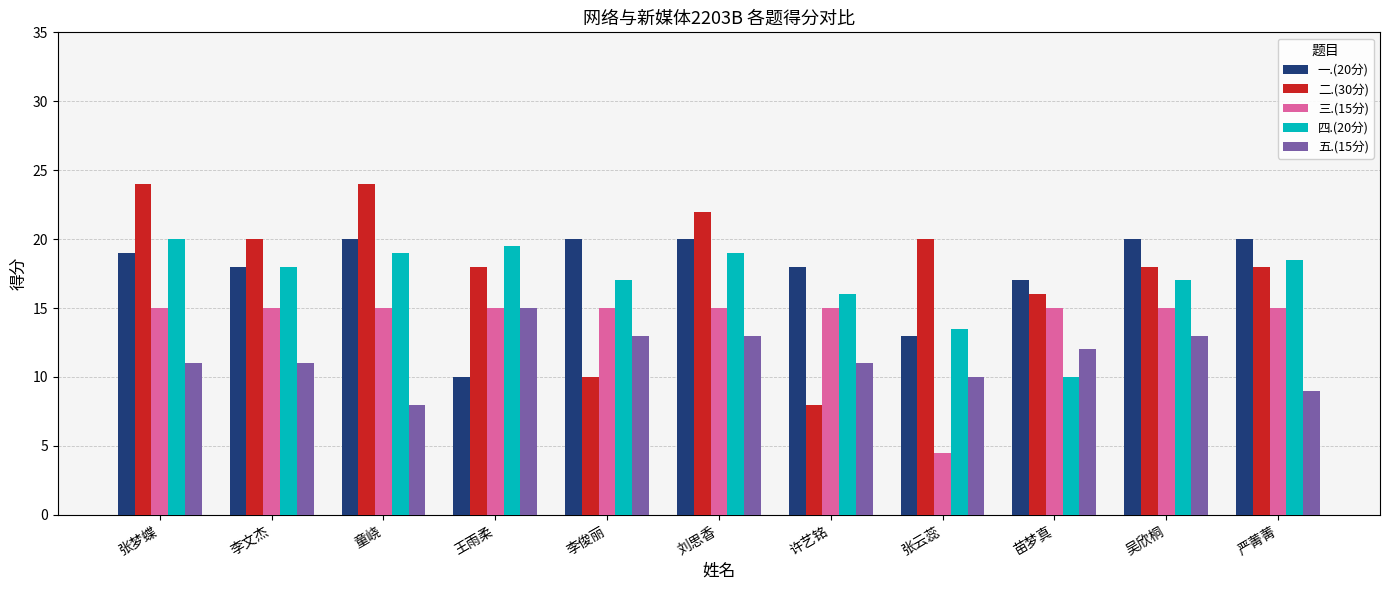

What is the label of the 10th bar from the left?

吴欣桐